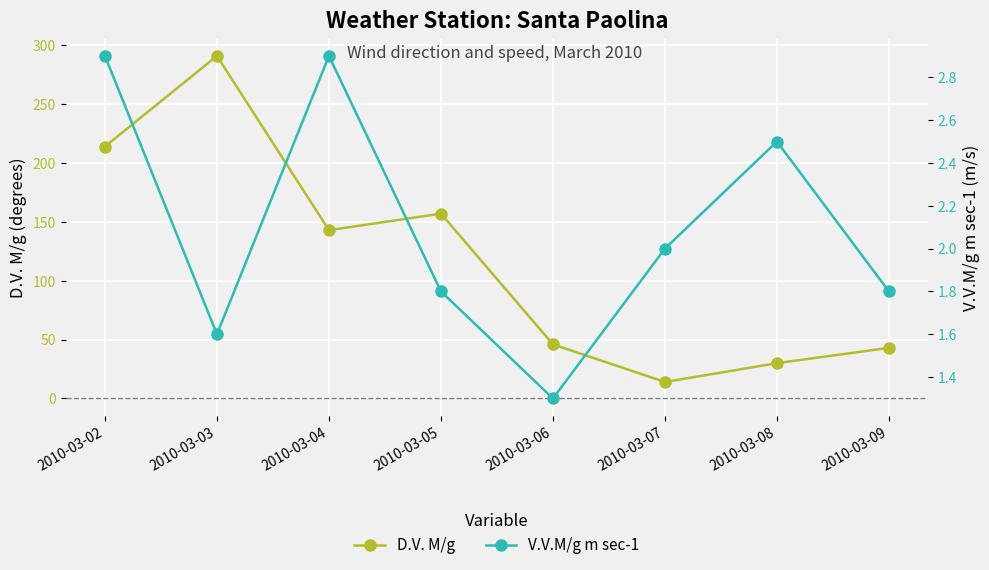

Where does the D.V. M/g series first go above 143?

2010-03-02